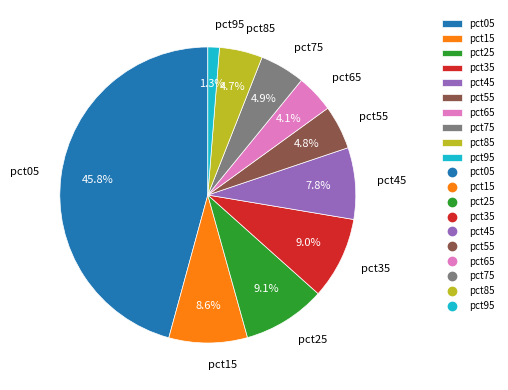

How many slices are in this pie chart?

10